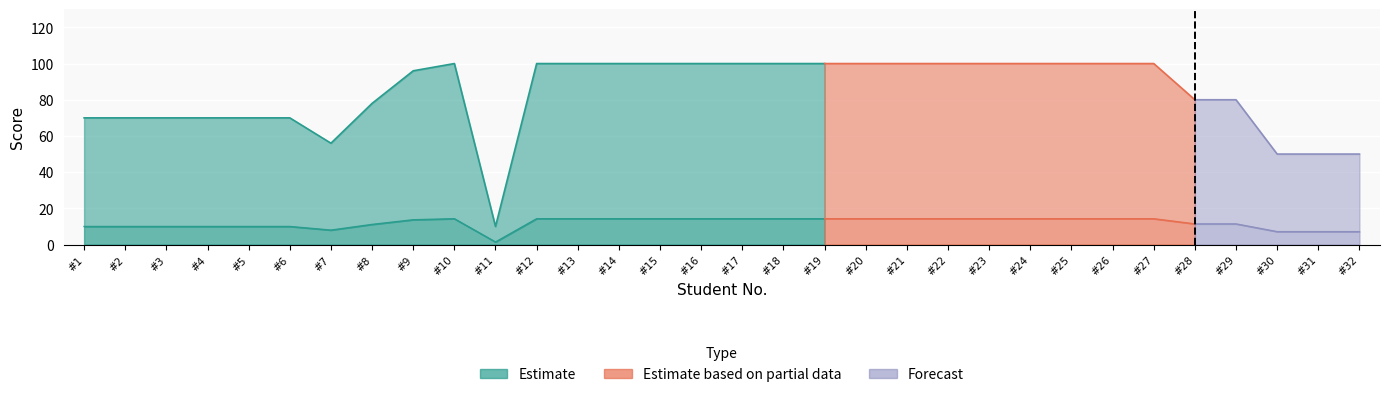

True or false: PROM. has more than 1 points higher than both neighbors.

False